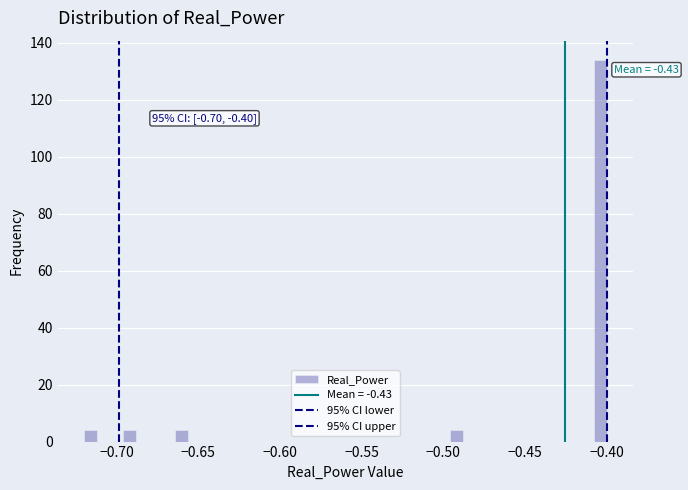

Around what value on the x-axis is the tallest bar? Give the approximate position of its centre, as read against the axis.

-0.405